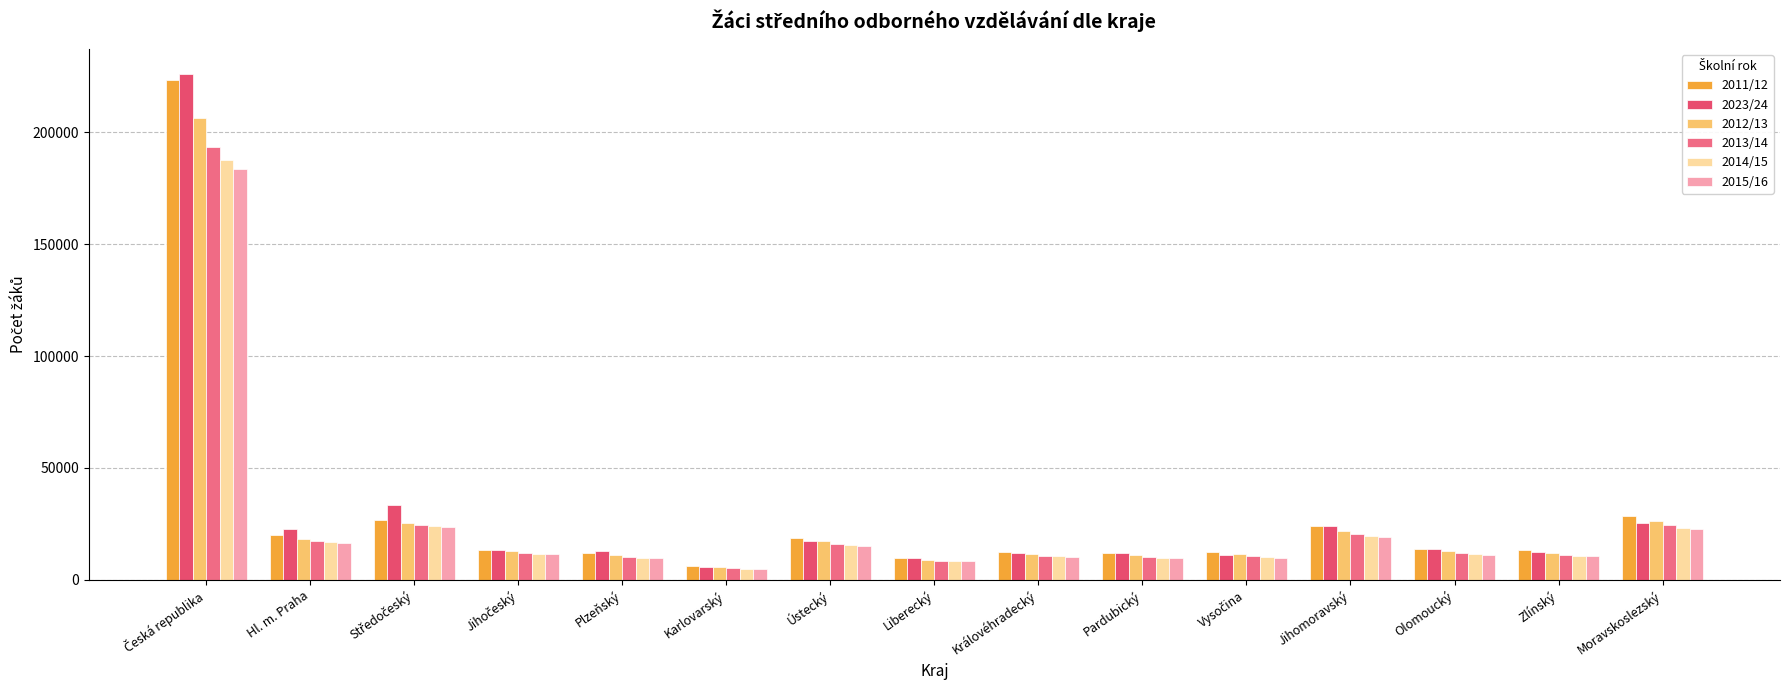

Which series has the largest range (max minus min)?

2023/24